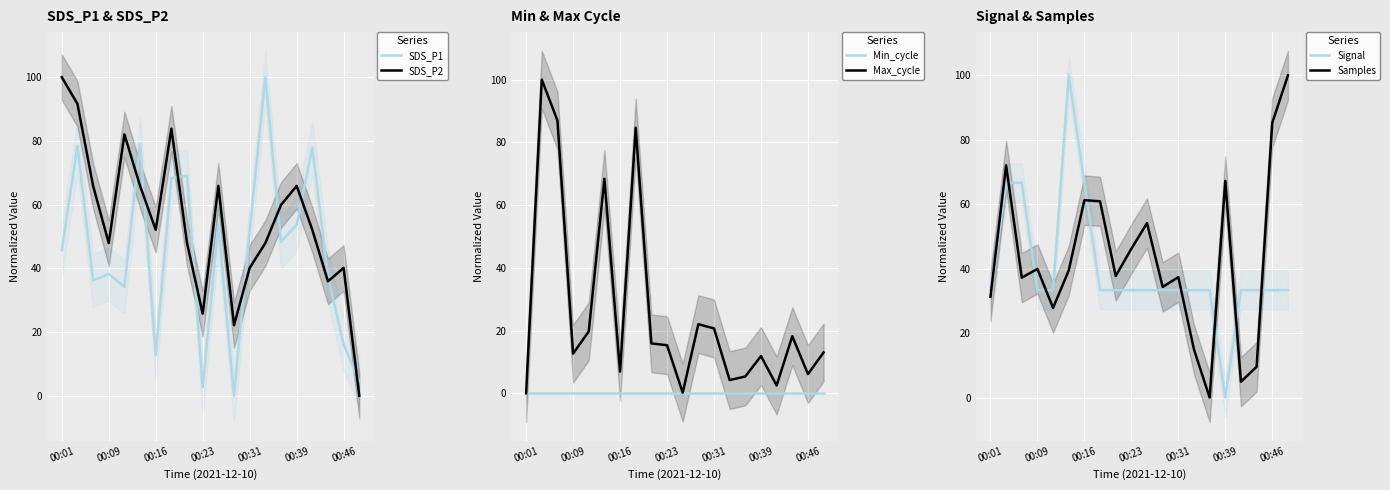

Which series ends up on top after the final intersection of Max_cycle and SDS_P1?

Max_cycle